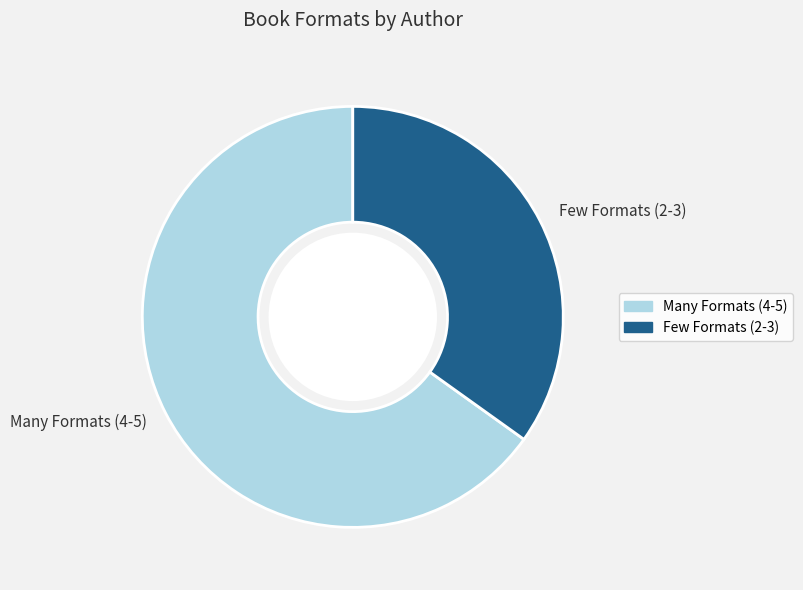

What is the ratio of the value at Few Formats (2-3) to the value at Many Formats (4-5)?

0.5